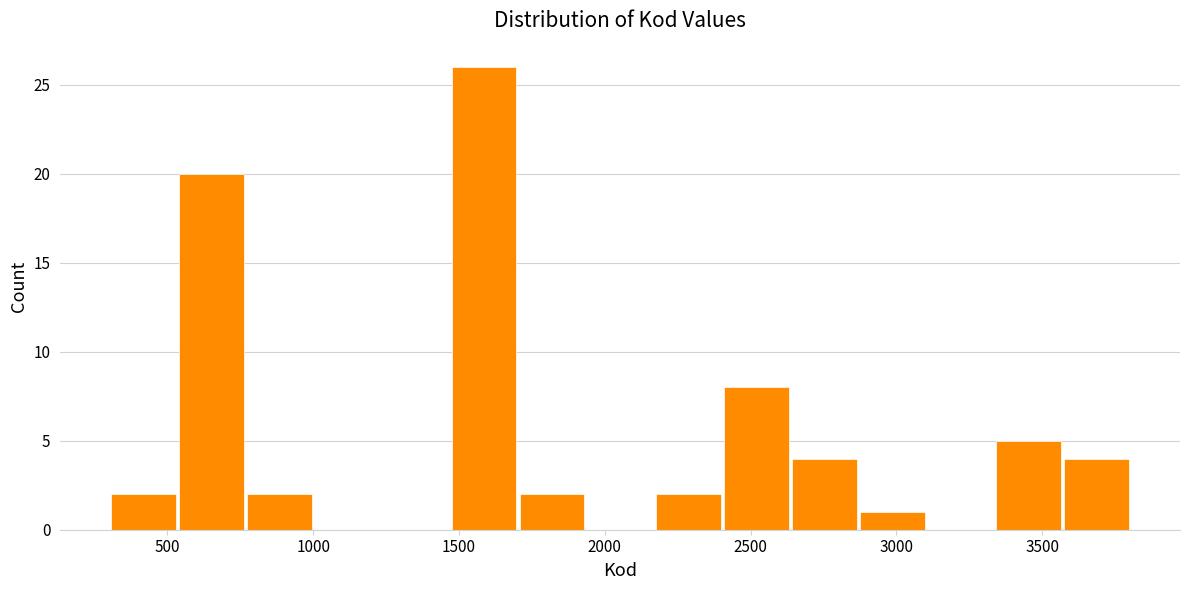

Reading left to right, list every bar in this chart as the range it spans on the x-axis followed by its height. Neither the bar edges nor the heights are printed on the chart, so give them approximately, as read against the axes.

300 to 550: 2
550 to 750: 20
750 to 1000: 2
1000 to 1250: 0
1250 to 1450: 0
1450 to 1700: 26
1700 to 1950: 2
1950 to 2150: 0
2150 to 2400: 2
2400 to 2650: 8
2650 to 2850: 4
2850 to 3100: 1
3100 to 3350: 0
3350 to 3550: 5
3550 to 3800: 4